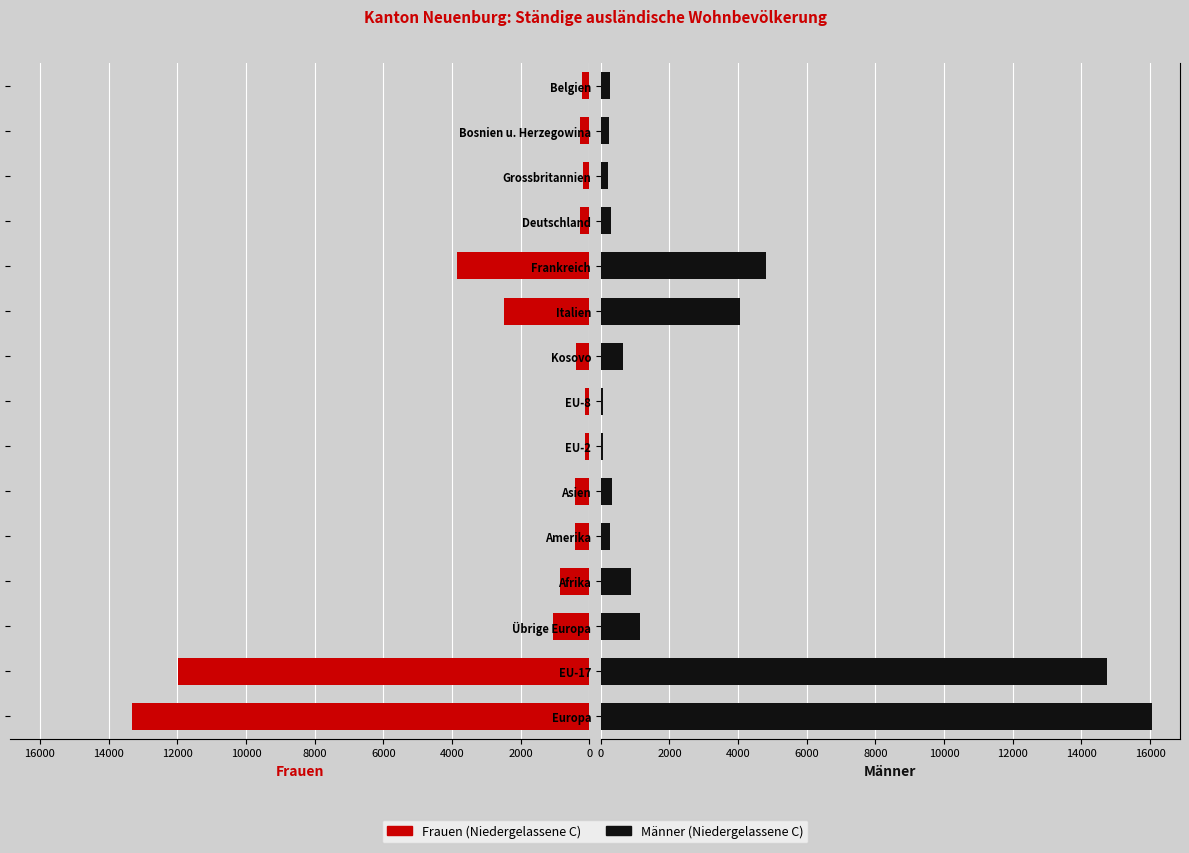

How many bars are there in total?

30